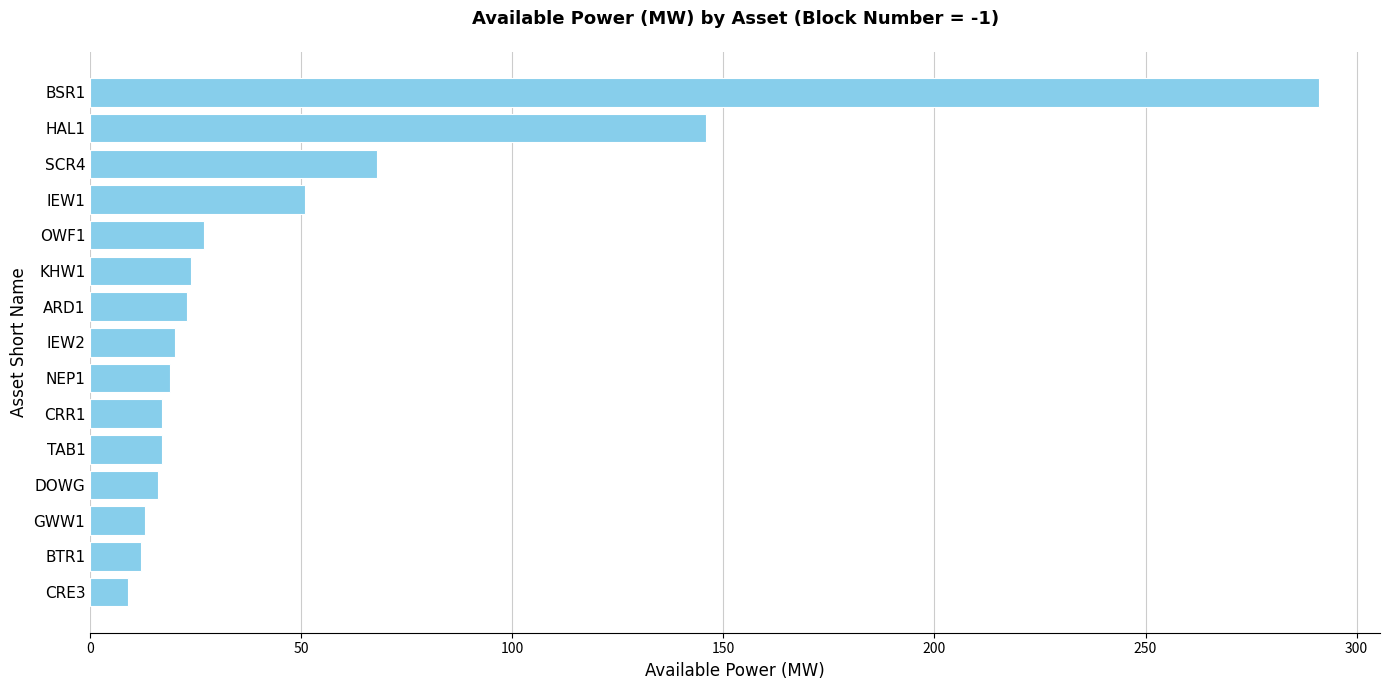

What is the ratio of the value at BSR1 to the value at CRR1?

17.1